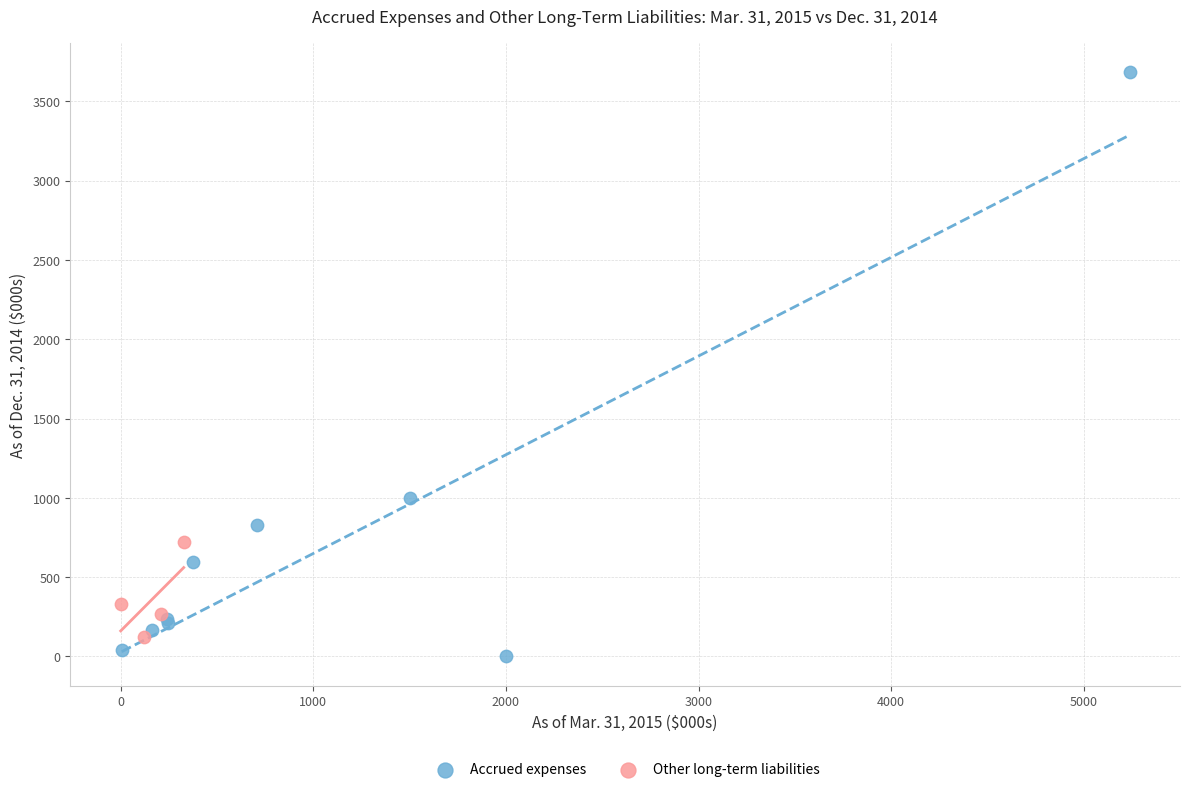

Which series reaches the maximum Y coordinate?

Accrued expenses